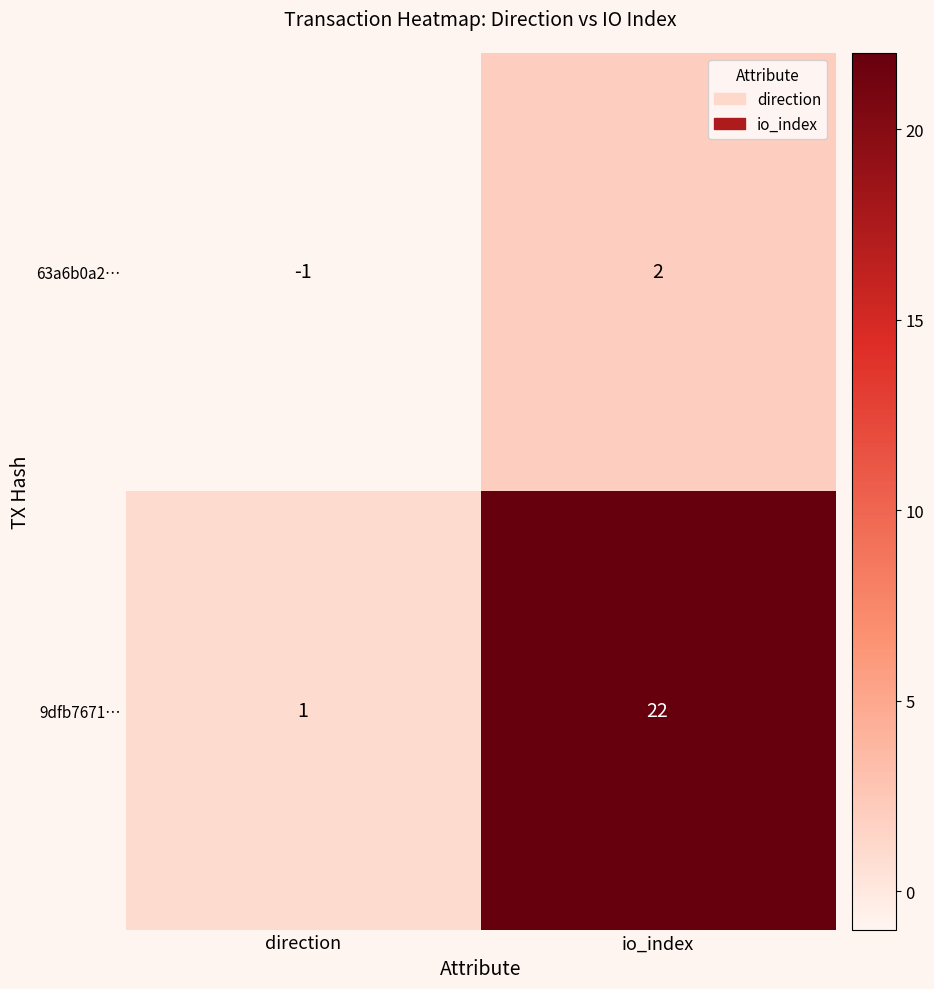

How many series are shown in this chart?

2